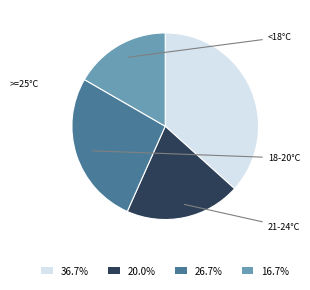

Does any single category account for the majority?

No